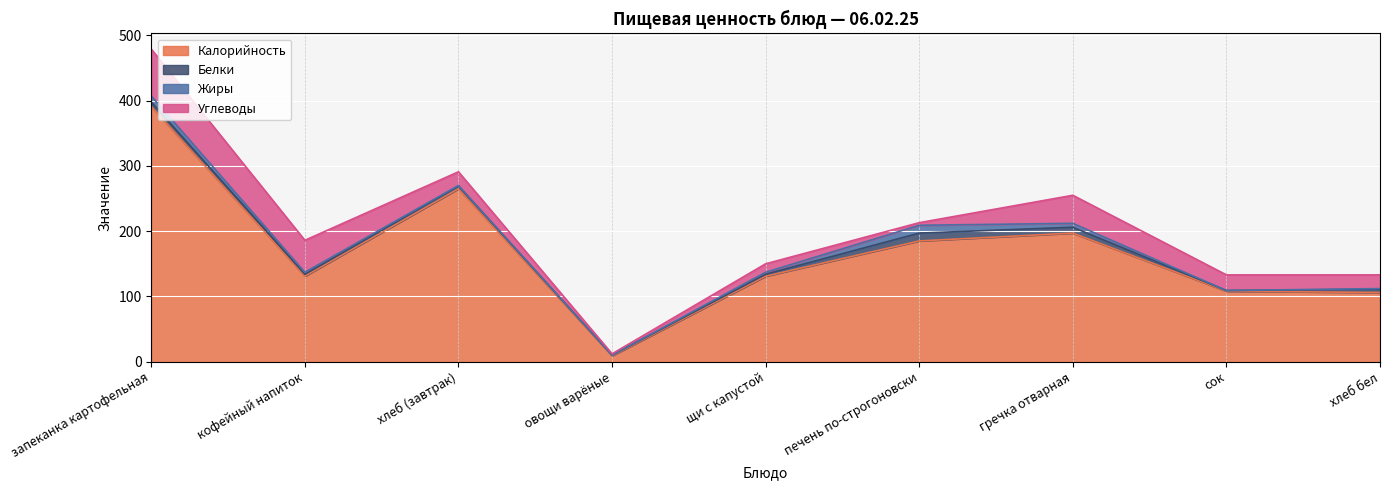

Does the chart display data point markers on the line(s)?

No